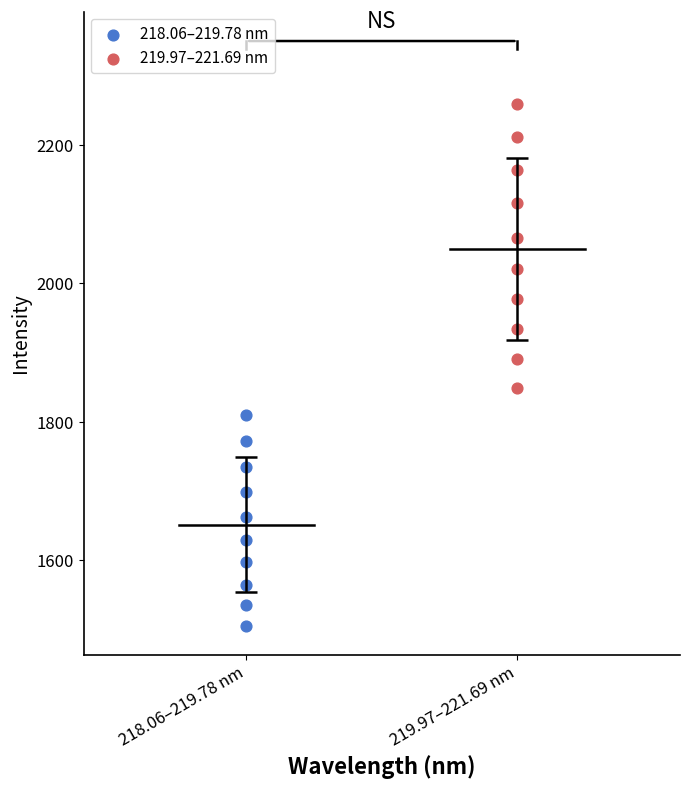

What are all the series names shown in the legend?

218.06–219.78 nm, 219.97–221.69 nm